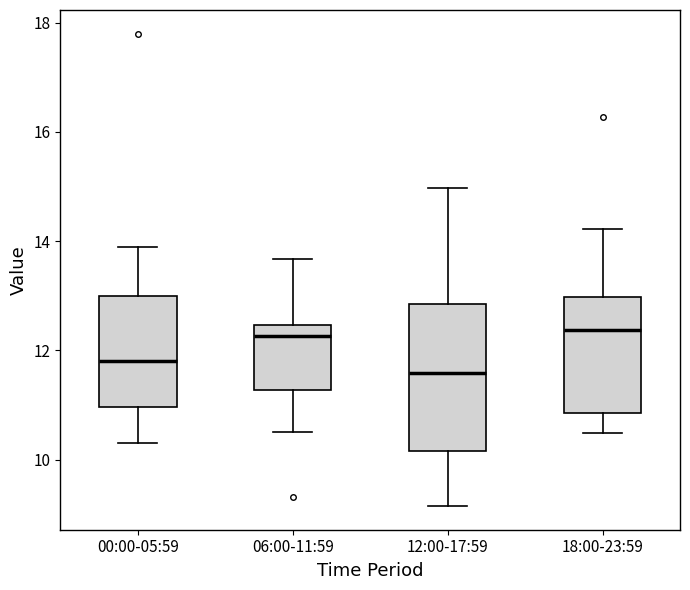

Comparing the boxes themselves (not the whiskers), which one is the tallest?

12:00-17:59